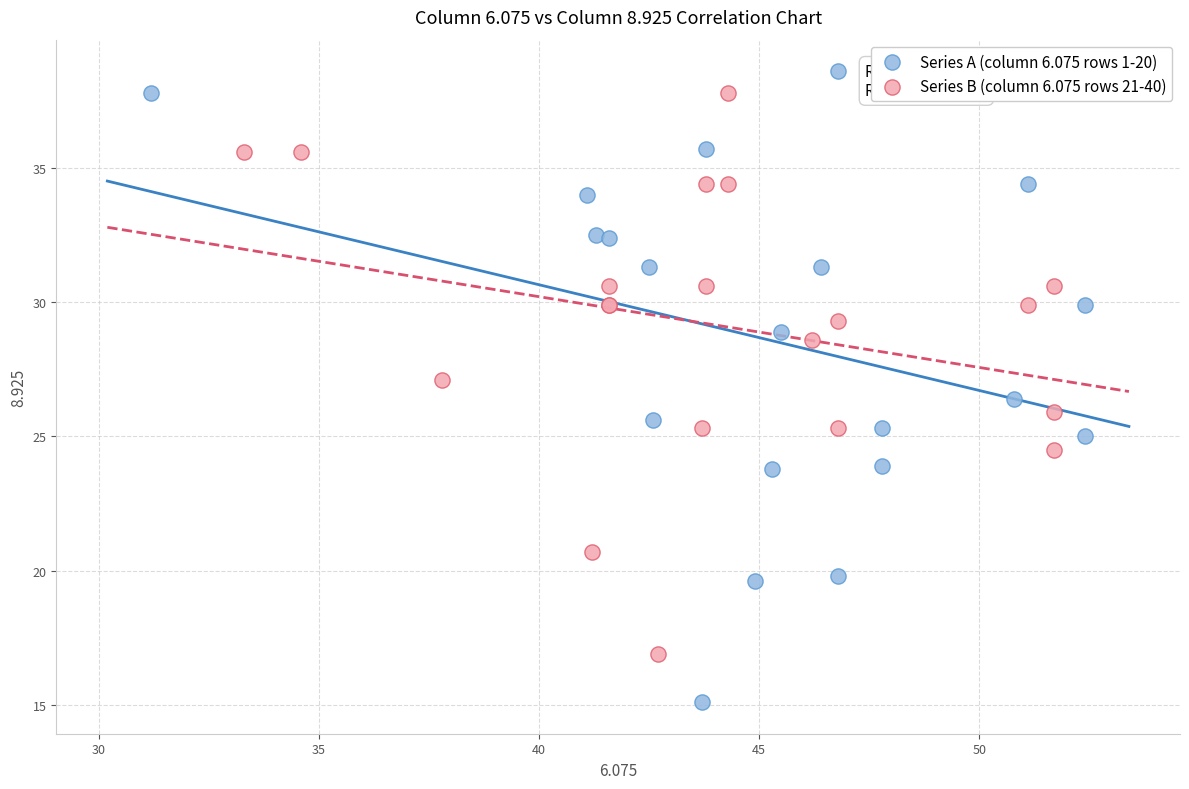

Which series contains the lowest Y value?

Series A (column 6.075 rows 1-20)